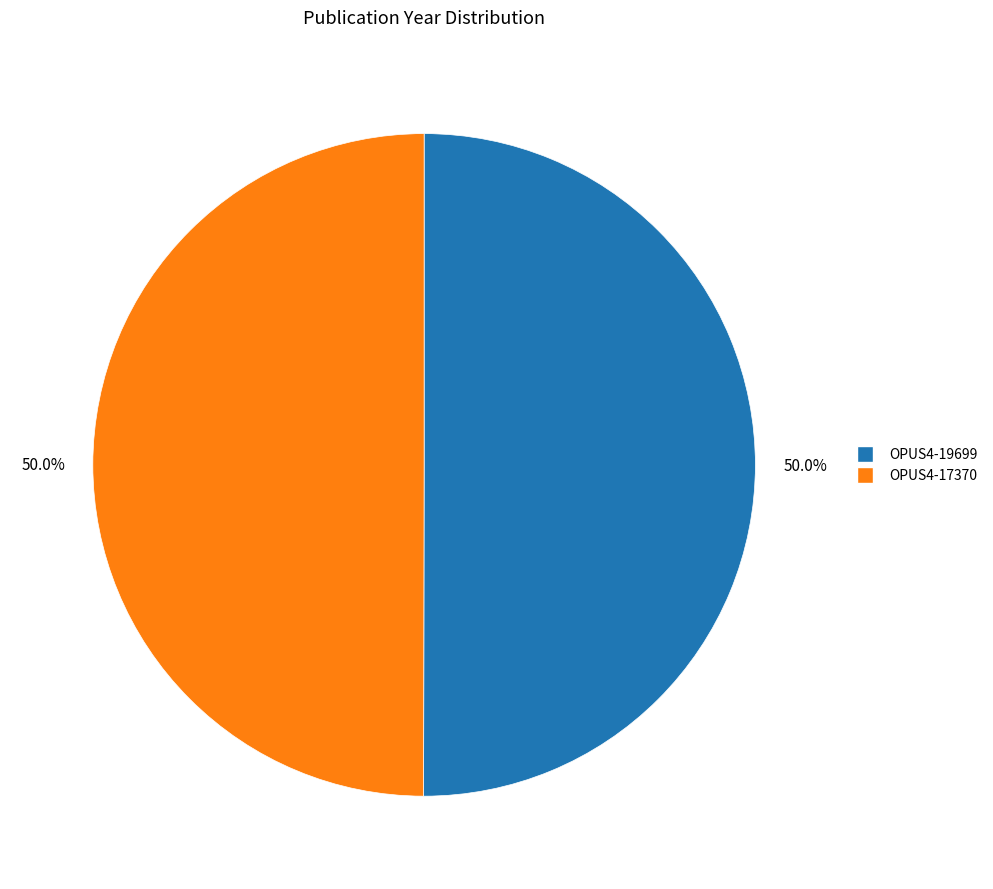

How many slices are in this pie chart?

2